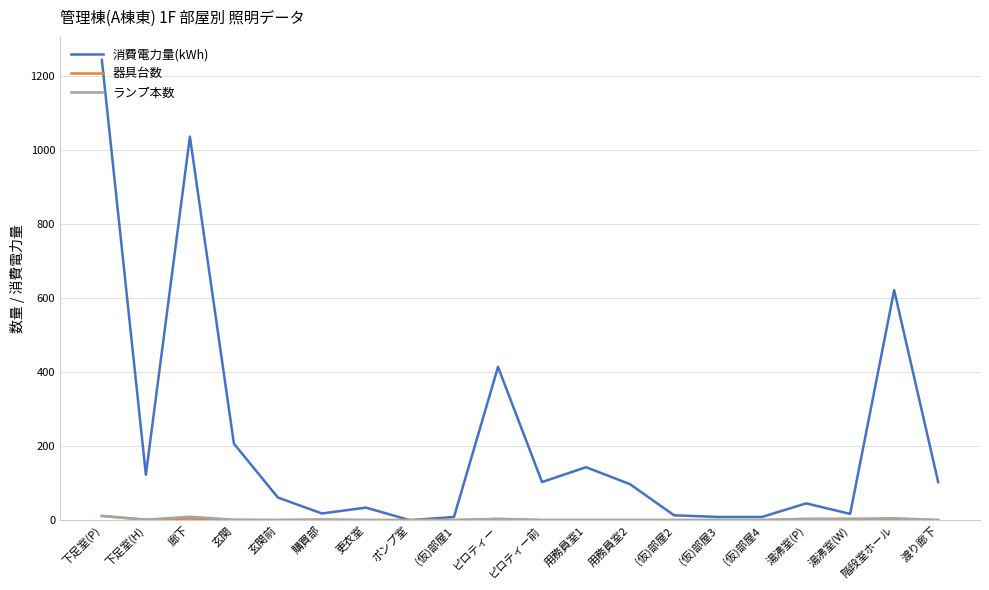

How many values in the 消費電力量(kWh) series are below 97?

10